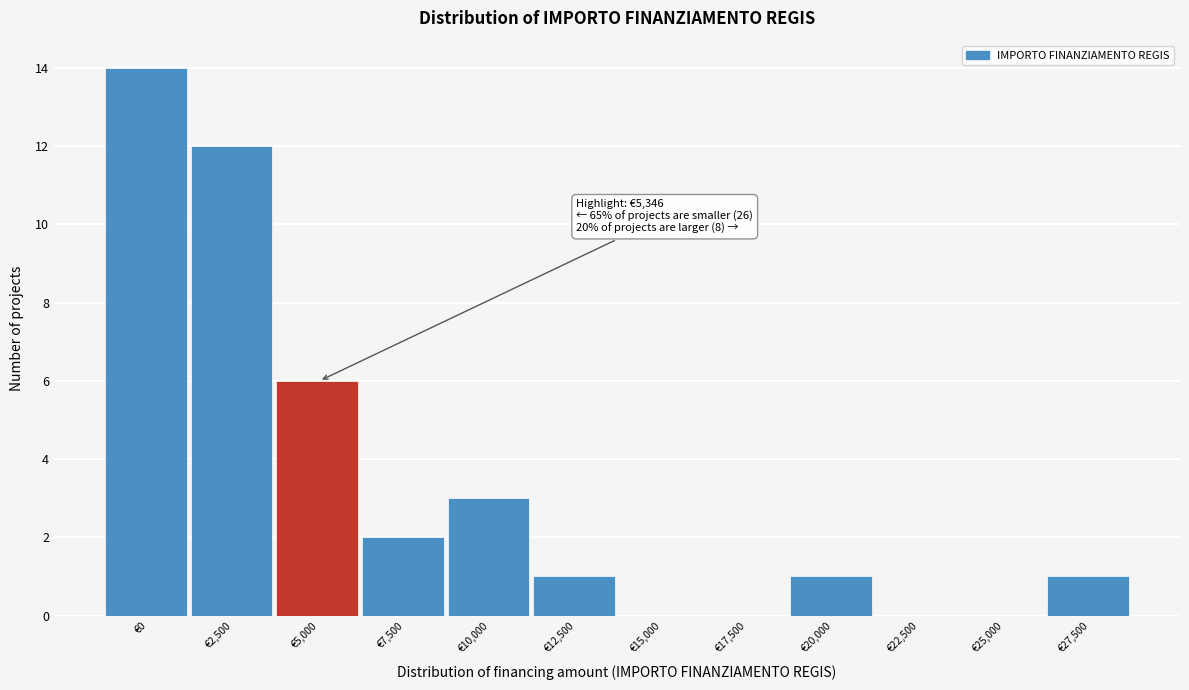

Reading left to right, list all the values displayed in this chart.

€0=14	€2,500=12	€5,000=6	€7,500=2	€10,000=3	€12,500=1	€15,000=0	€17,500=0	€20,000=1	€22,500=0	€25,000=0	€27,500=1